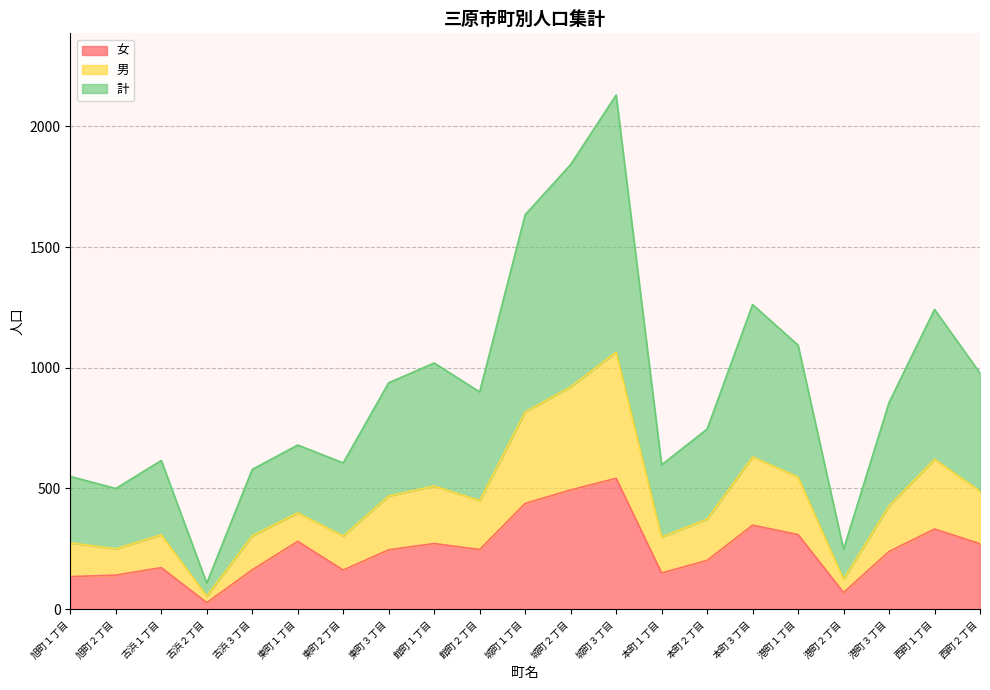

At which category is the sum across all series the highest?

城町３丁目